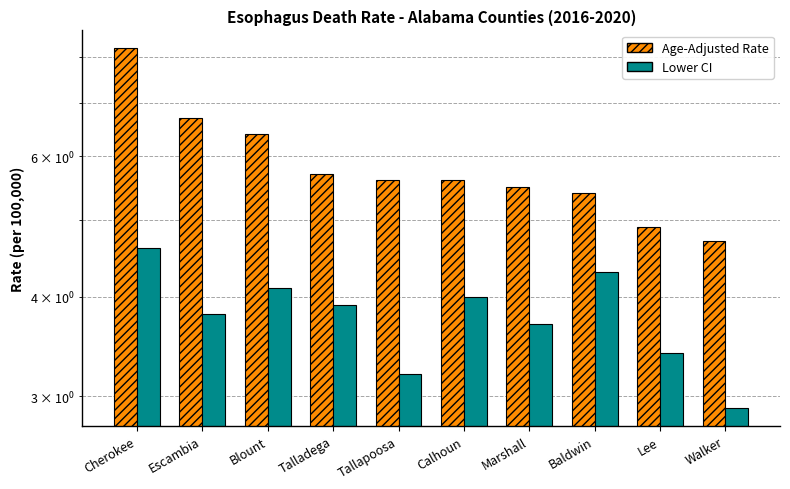

How many groups of bars are there?

10